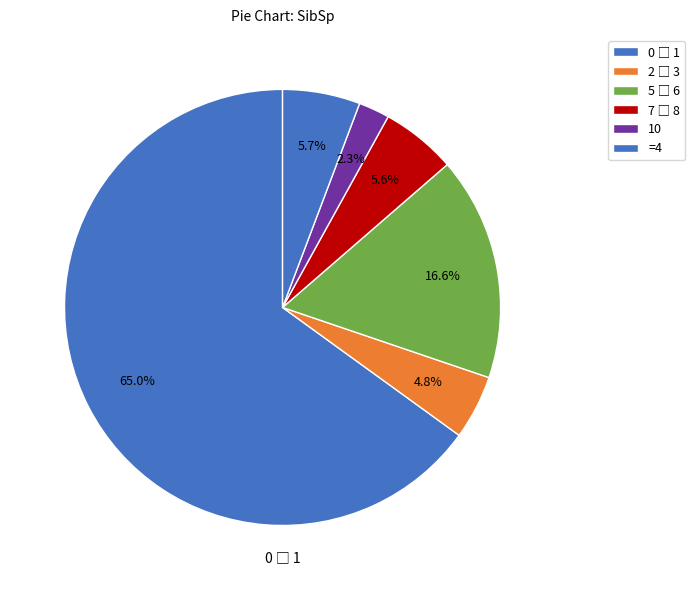

Count the number of slices in the pie.

6